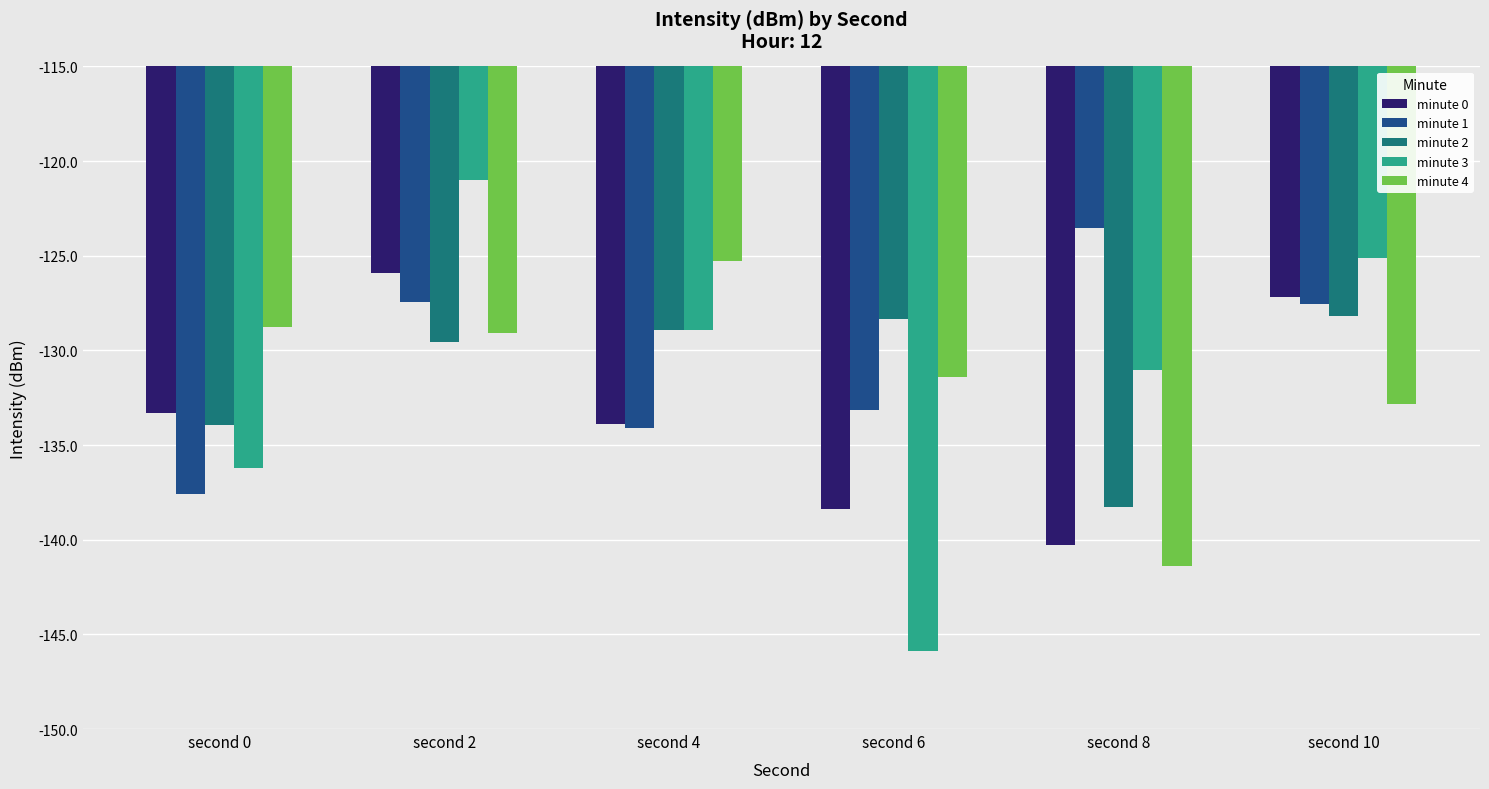

The value of minute 2 at second 0 is -195.5. True or false?

False